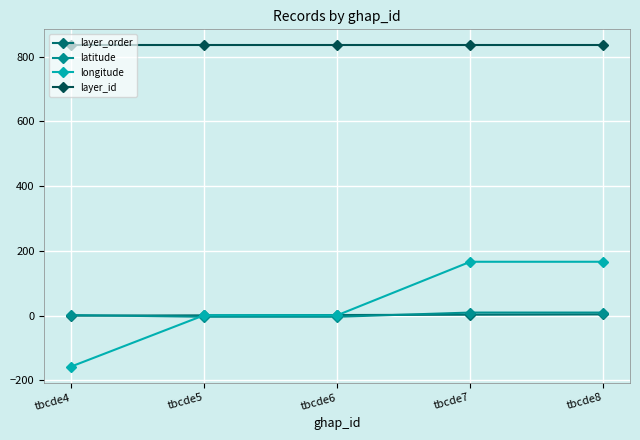

What is the value of the longitude point at the 5th from the left?

166.6